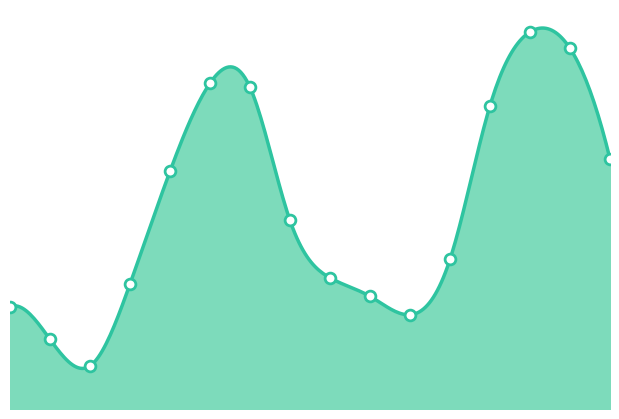

Approximately how many times larger is the value at 2012-03-20 15:00 compared to 2012-03-21 15:00?

0.9